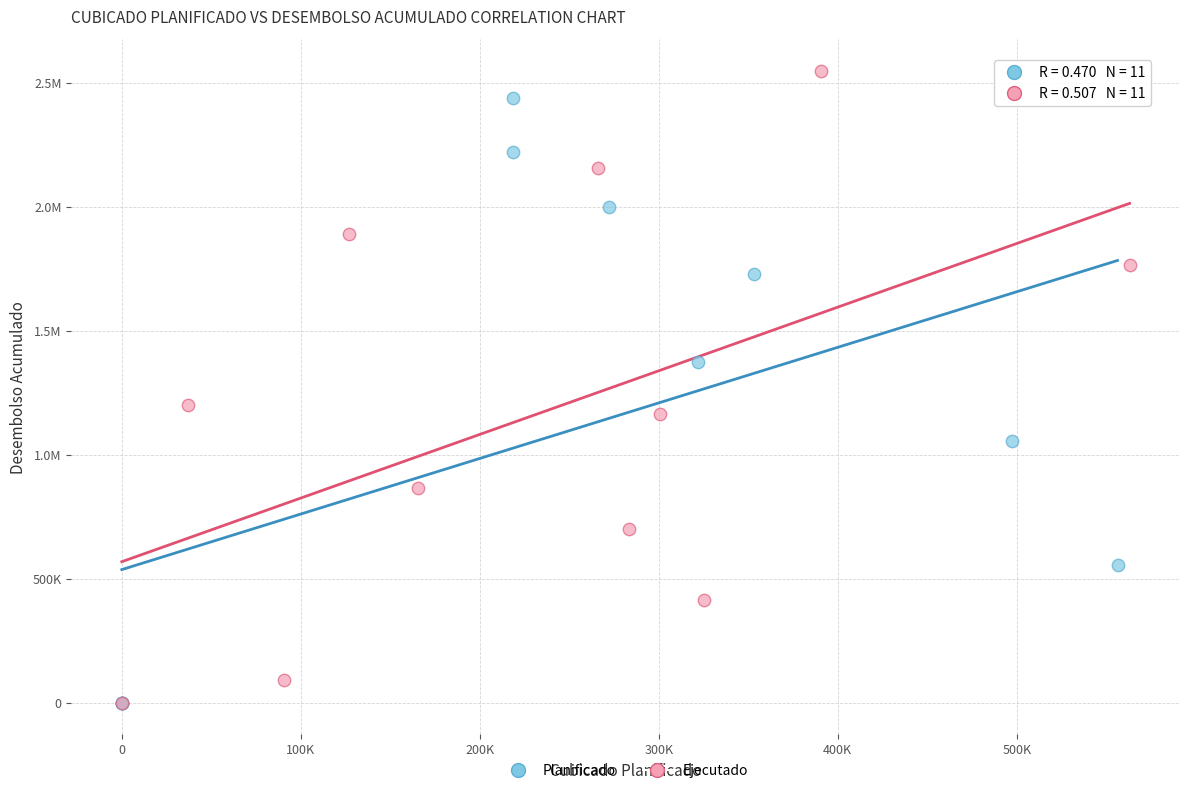

What are all the series names shown in the legend?

Planificado, Ejecutado